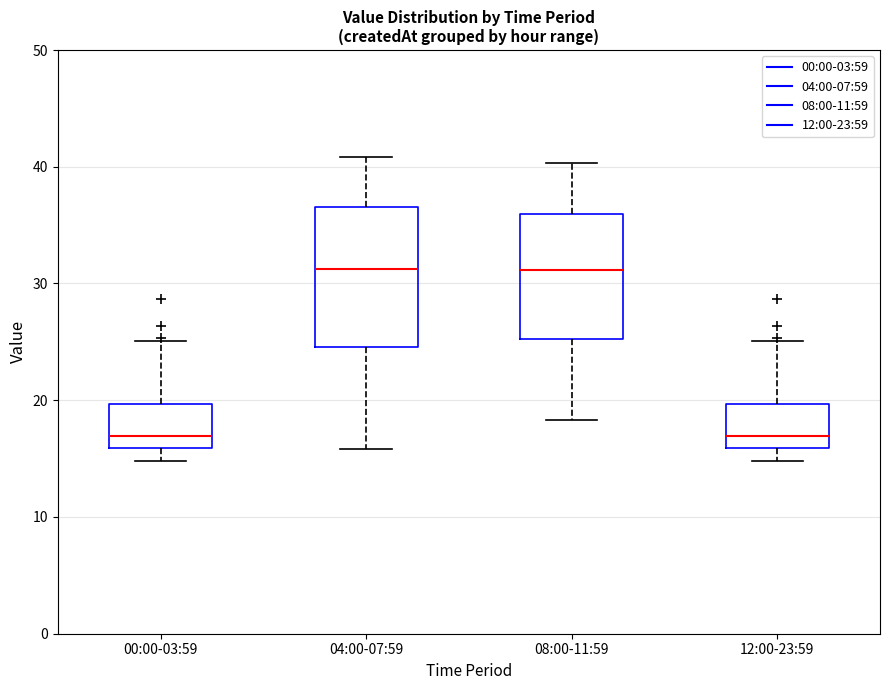

Reading left to right, read every box against the y-axis: the position of its median line, the range the box covers, and the ends of its whiskers. The values are not printed on the chart, so give them approximately, as read against the axis.

00:00-03:59: median 17, box 16 to 20, whiskers 15 to 25
04:00-07:59: median 31, box 25 to 37, whiskers 16 to 41
08:00-11:59: median 31, box 25 to 36, whiskers 18 to 40
12:00-23:59: median 17, box 16 to 20, whiskers 15 to 25